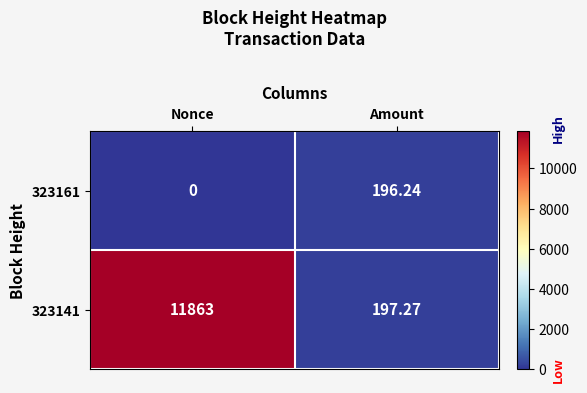

Which series has the largest total across all categories?

323141